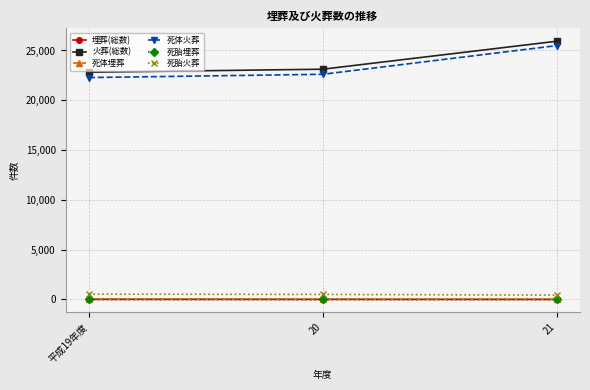

What is the value of the 死体火葬 point at the 3rd from the left?

25489